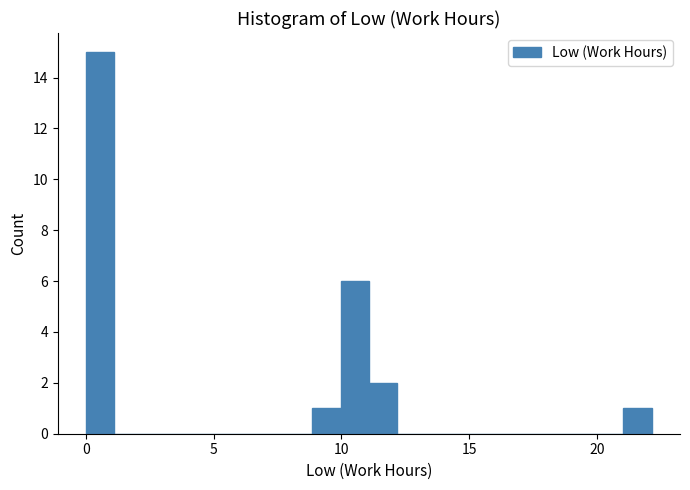

Around what value on the x-axis is the tallest bar? Give the approximate position of its centre, as read against the axis.

0.5